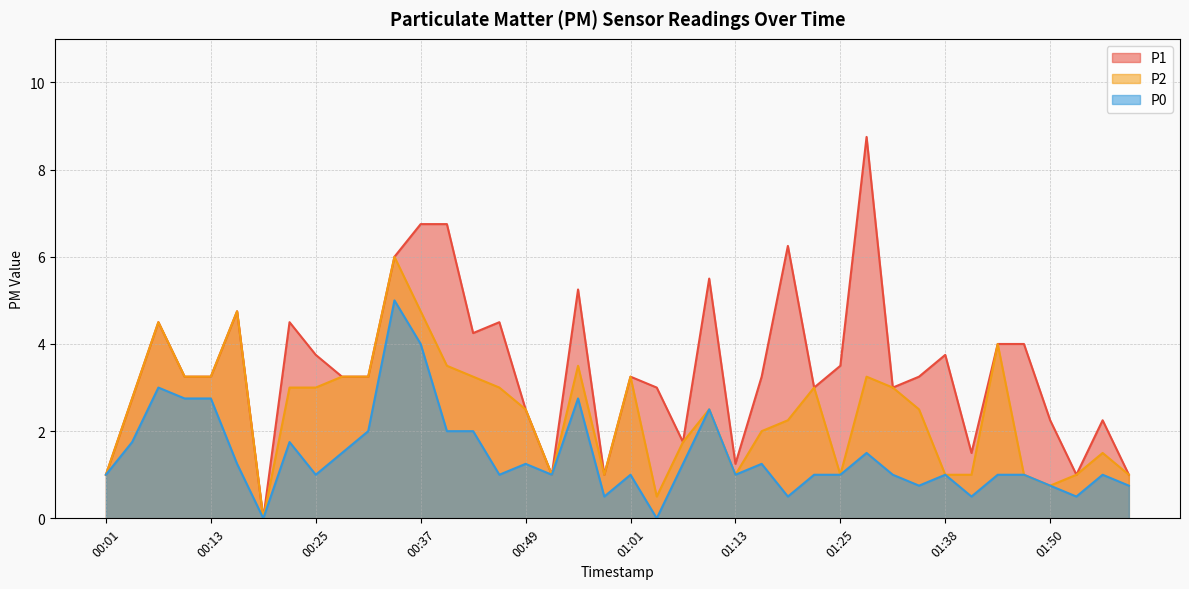

Count the number of data series in this chart.

3